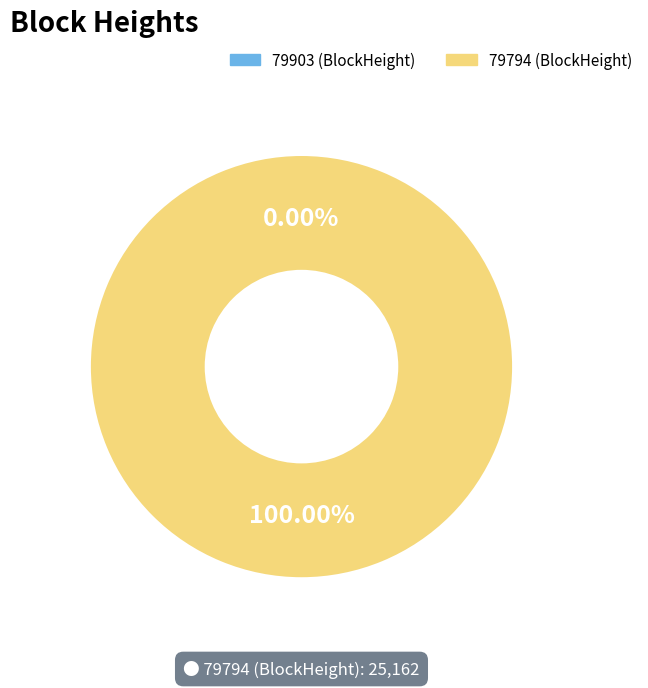

Rank the categories by value from lowest to highest.

79903, 79794